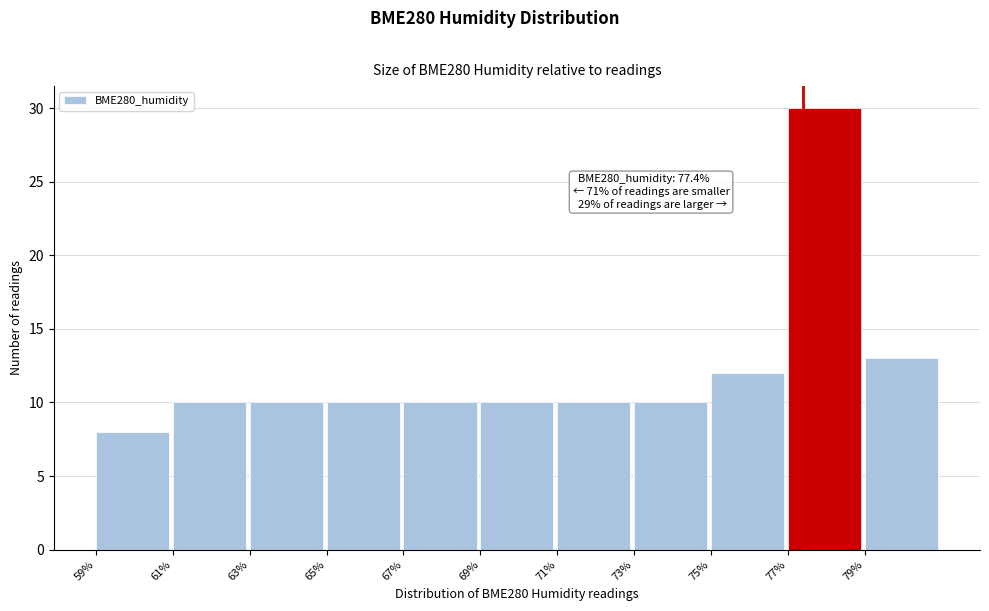

Over which range of the x-axis is the bar tallest?

77 to 79